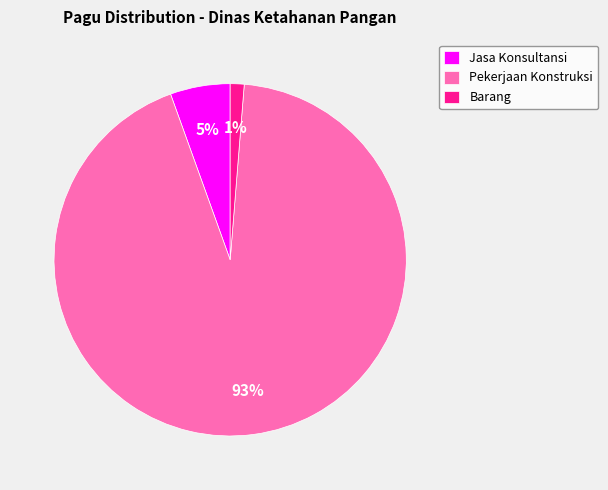

Rank the categories by value from lowest to highest.

Barang, Jasa Konsultansi, Pekerjaan Konstruksi